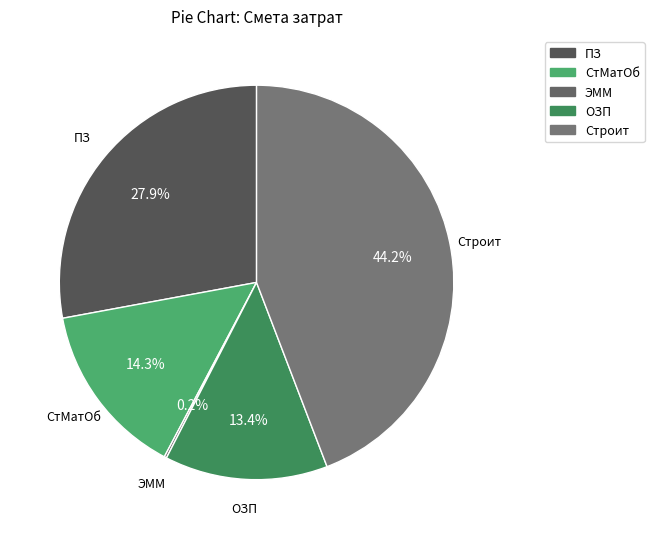

Approximately how many times larger is the value at ОЗП compared to Строит?

0.3